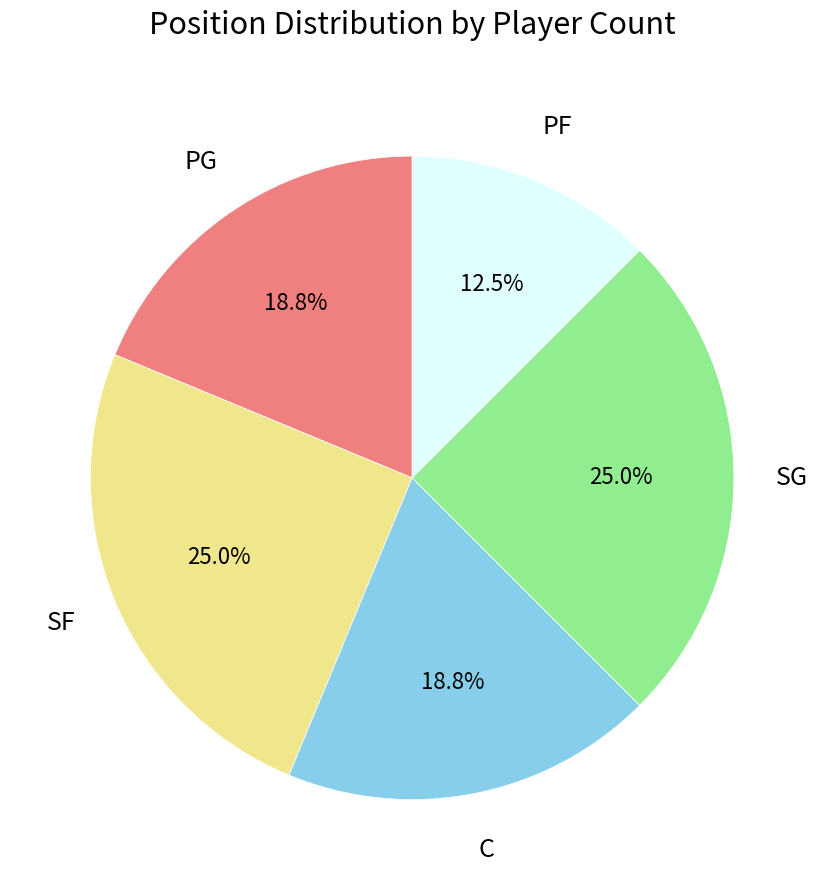

How many slices are in this pie chart?

5